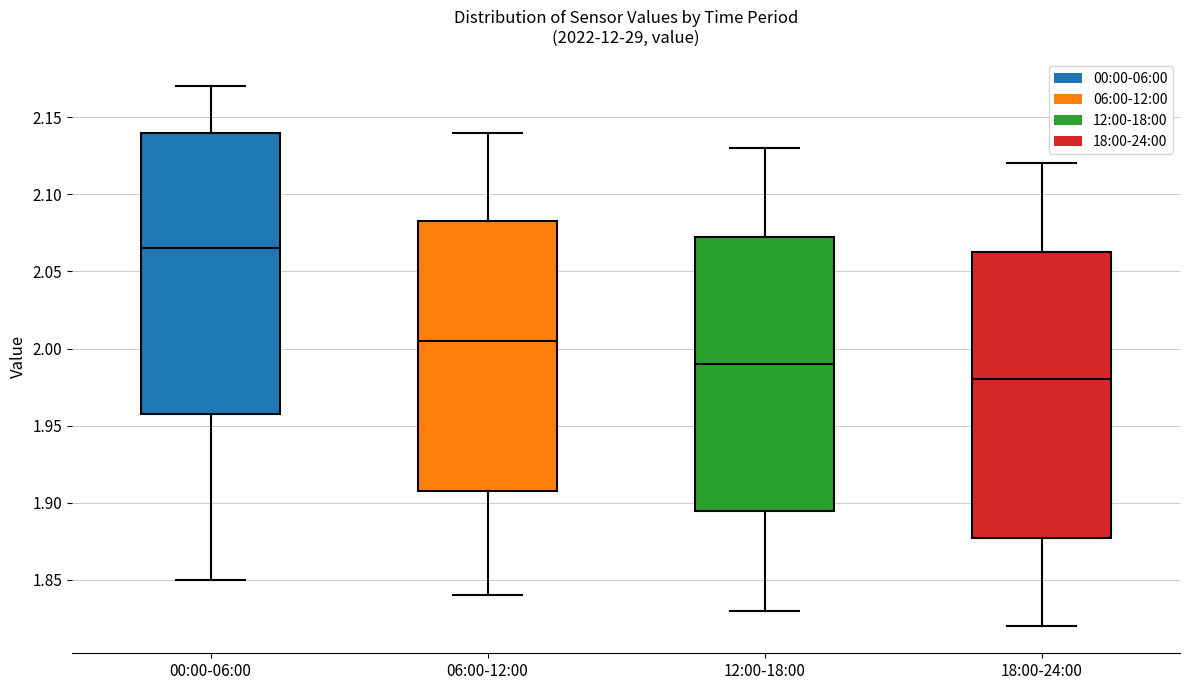

Where does the upper whisker of the box for 18:00-24:00 end on the y-axis? The values are not printed on the chart, so give them approximately, as read against the axis.

2.120